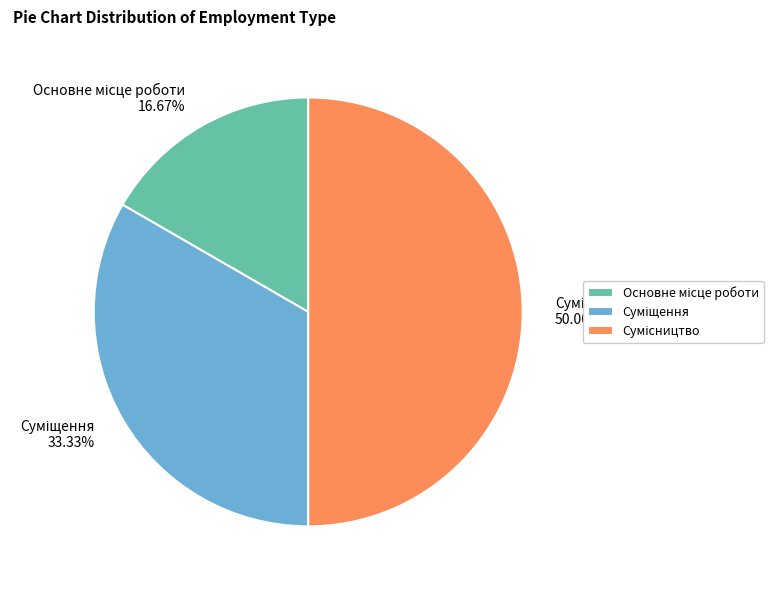

Count the number of slices in the pie.

3